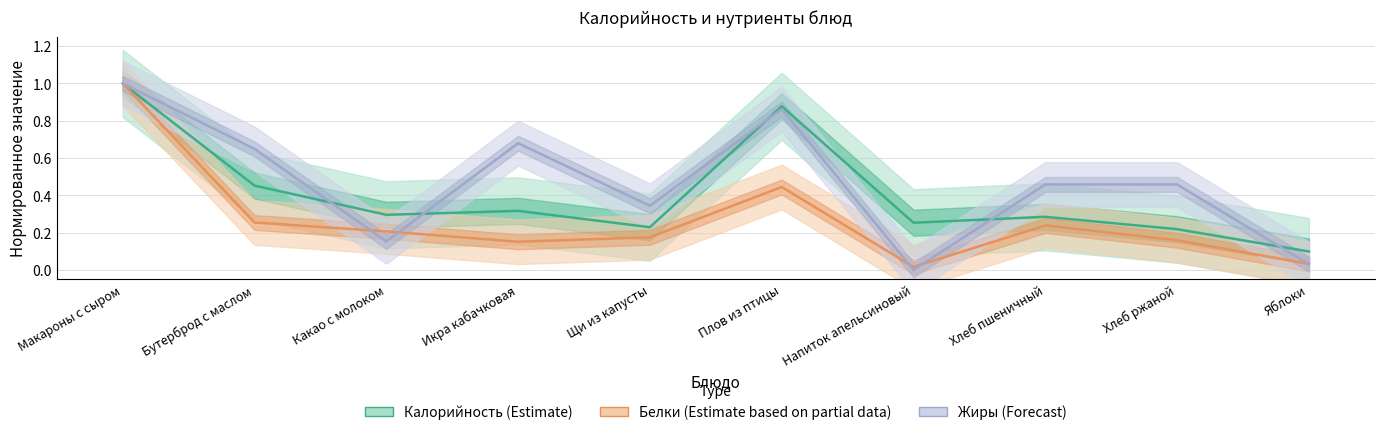

At how many categories does at least one series exceed 0?

10